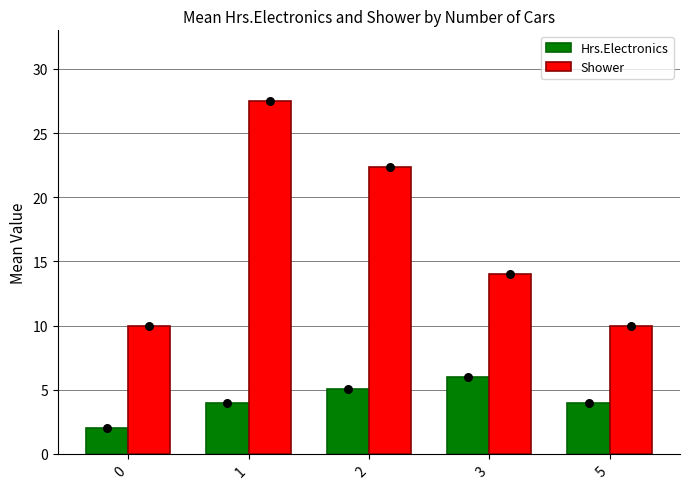

Which series has the largest total across all categories?

Shower